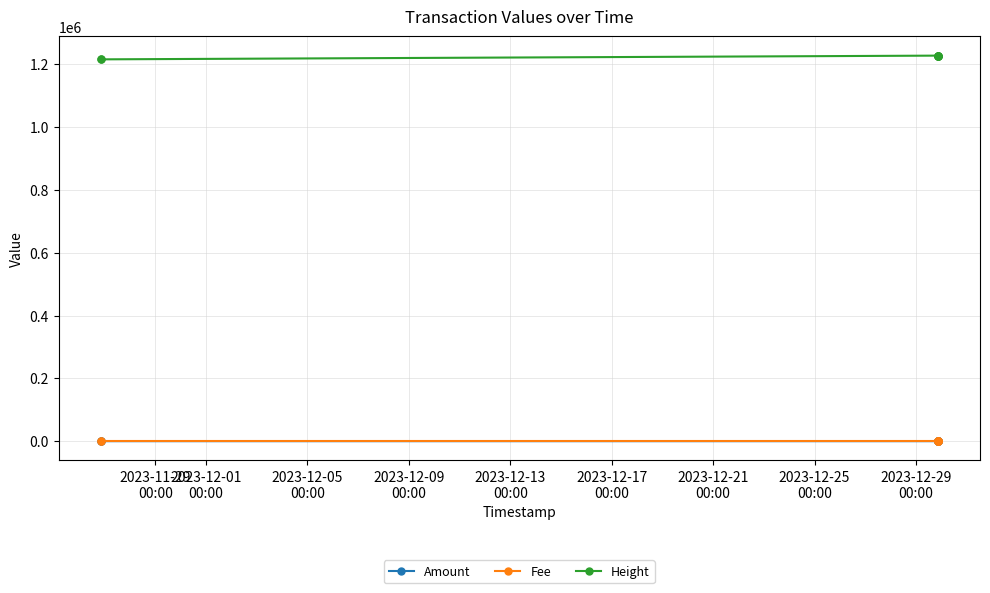

What is the maximum value shown in the chart?

1227807.0